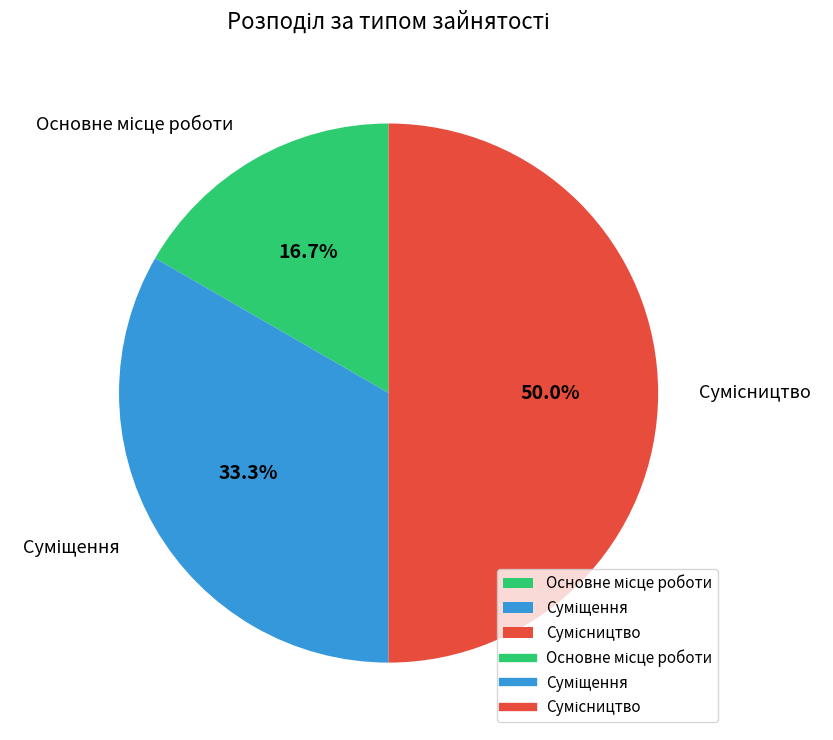

Do Сумісництво and Основне місце роботи together represent more than half of the pie?

Yes